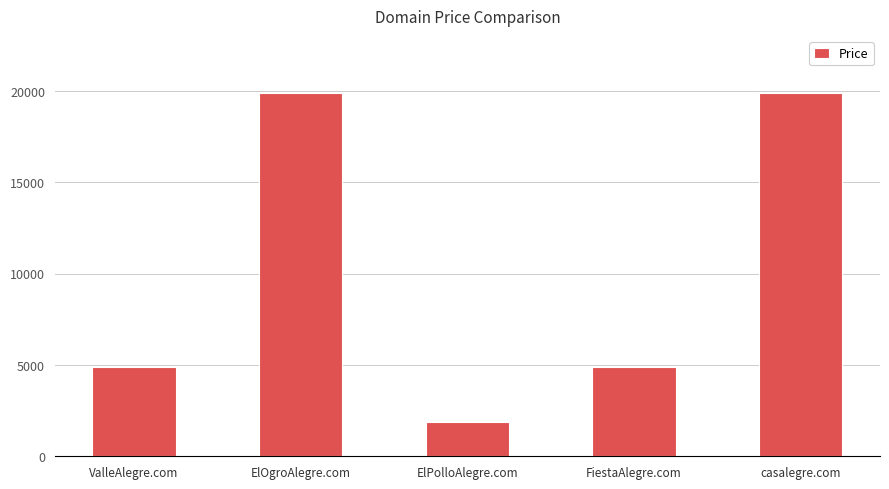

Read the value at ElOgroAlegre.com, to the nearest 10.

19890